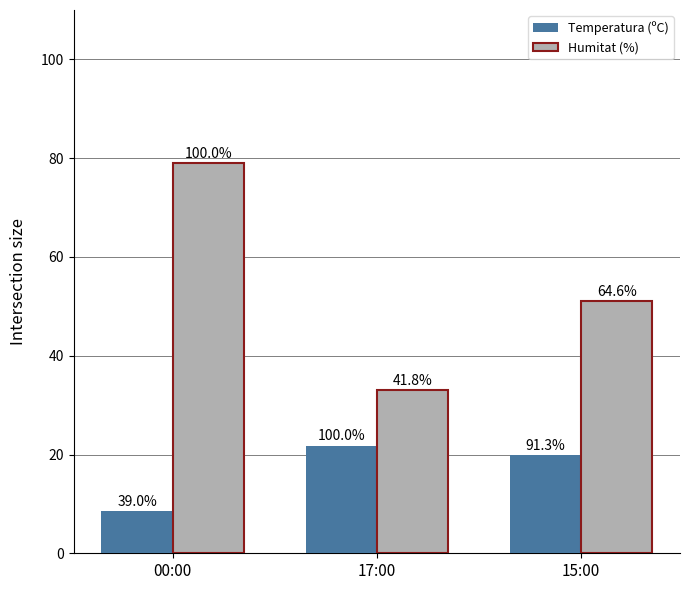

What are all the series names shown in the legend?

Temperatura (ºC), Humitat (%)